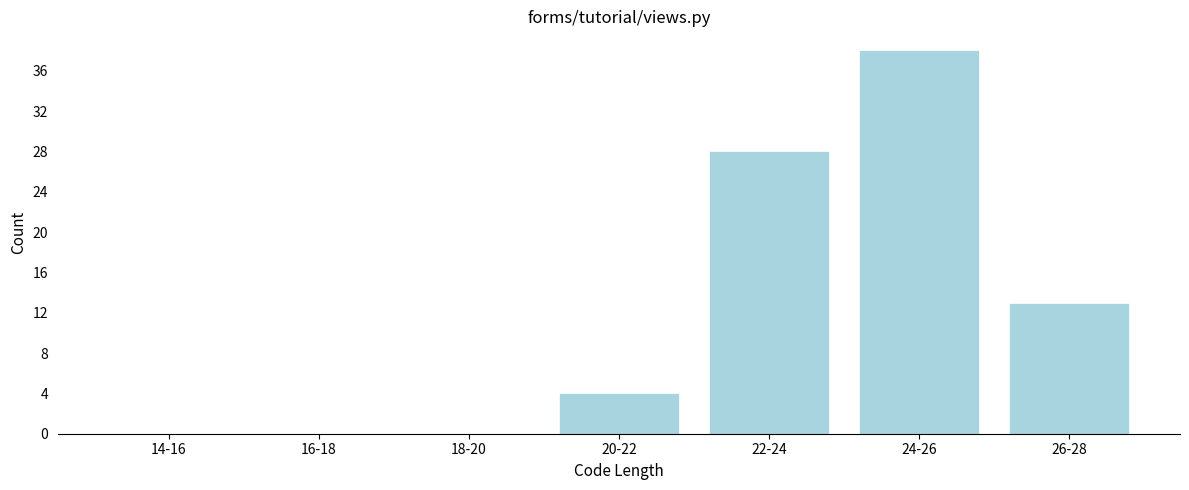

Reading right to left, extract all data points from this chart.

26-28=13	24-26=38	22-24=28	20-22=4	18-20=0	16-18=0	14-16=0